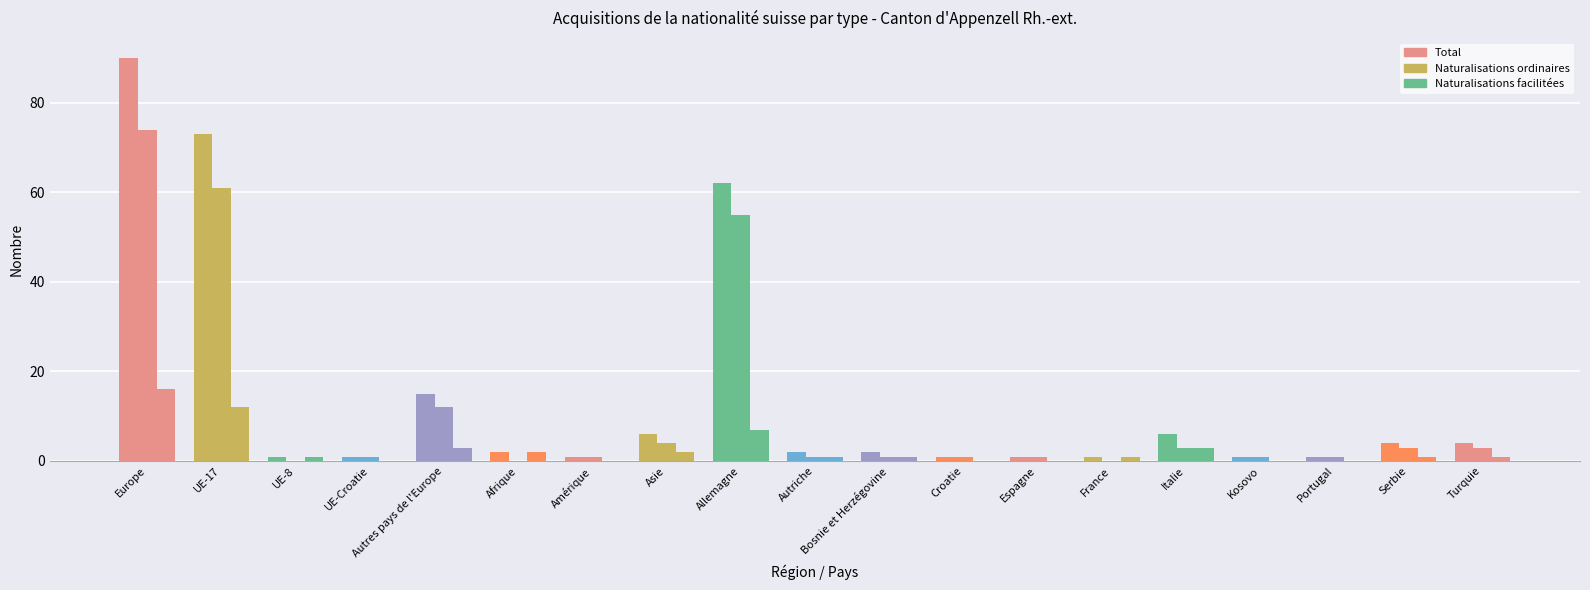

Are the bars horizontal?

No